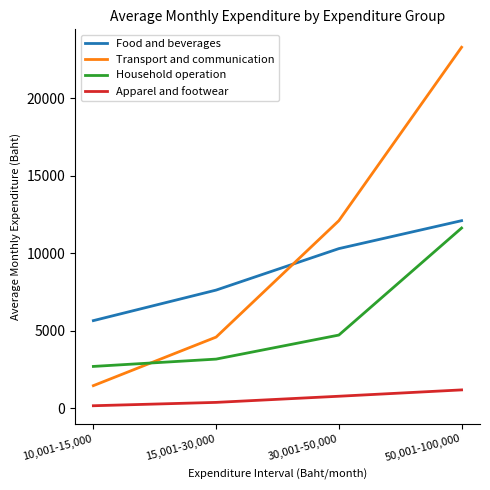

Which category has the lowest value in the Transport and communication series?

10,001-15,000